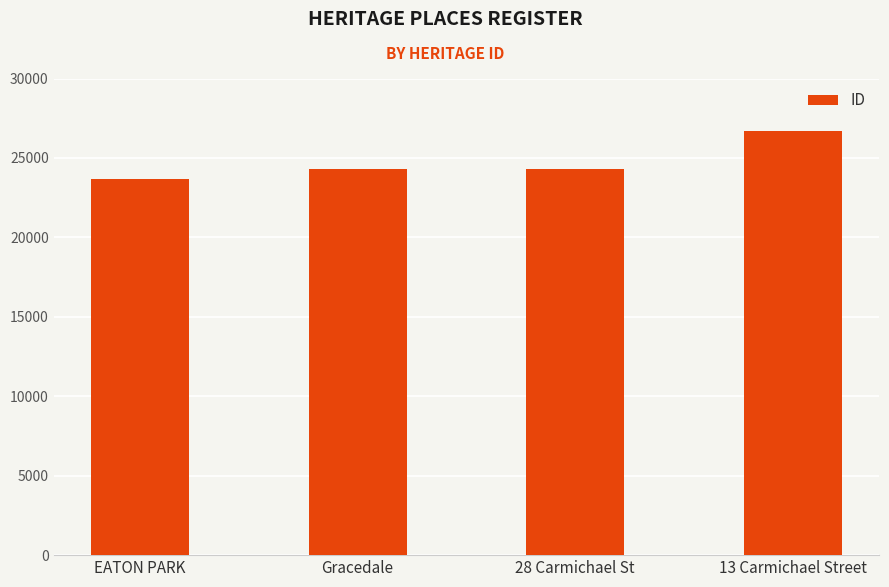

Which category has the lowest value across all series?

EATON PARK